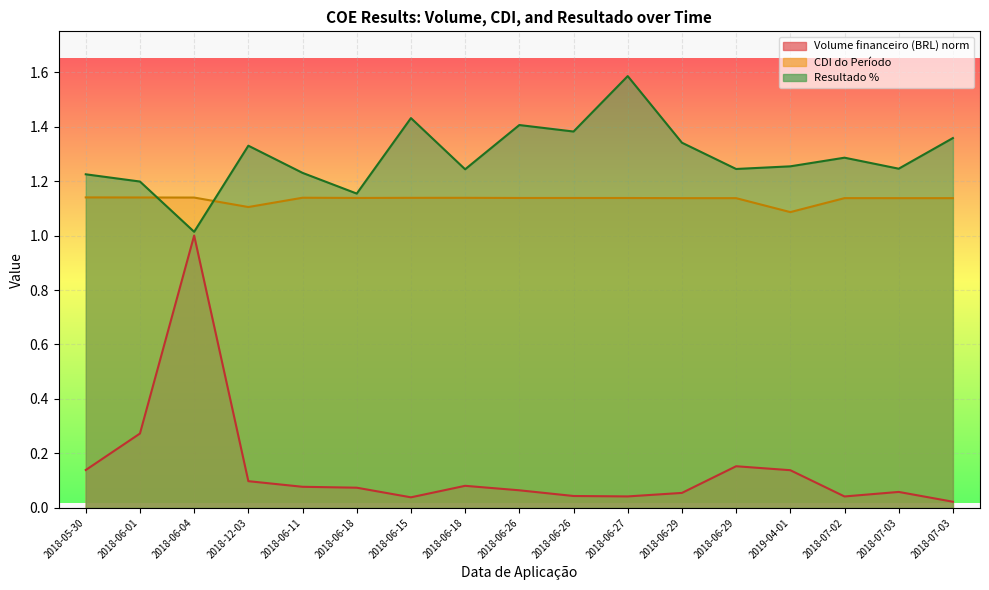

At which category is the sum across all series the highest?

2018-06-04